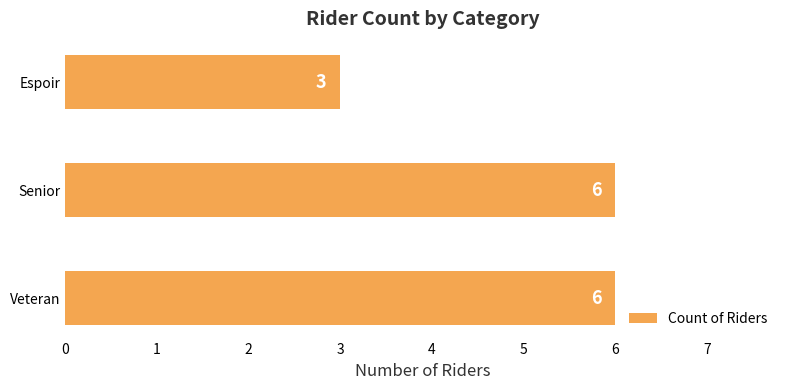

Reading top to bottom, what are all the values shown in this chart?

3	6	6